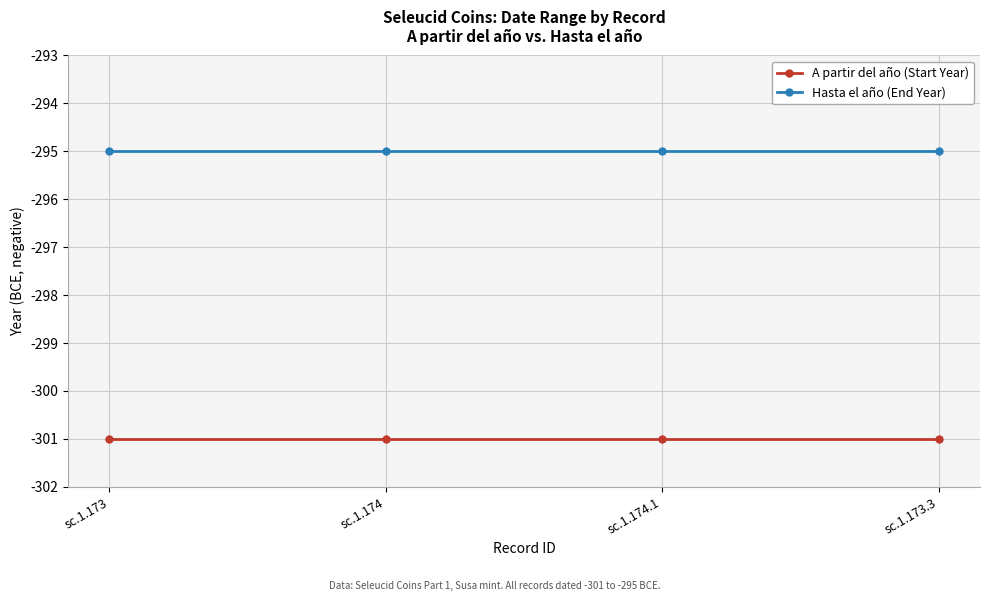

What is the label of the 1st point from the right?

sc.1.173.3